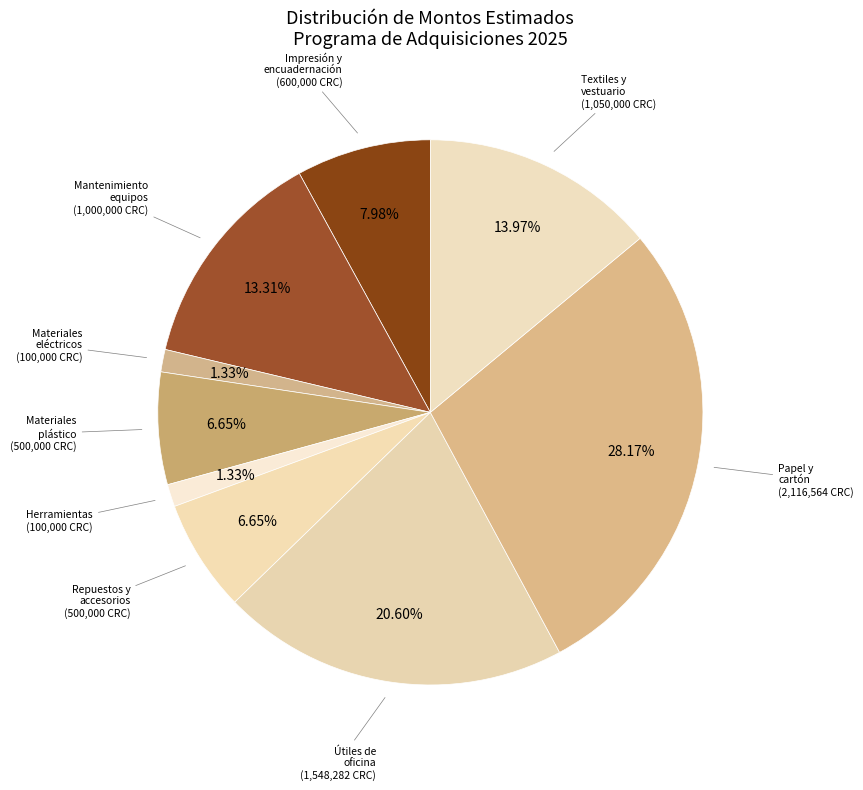

How many slices are in this pie chart?

9